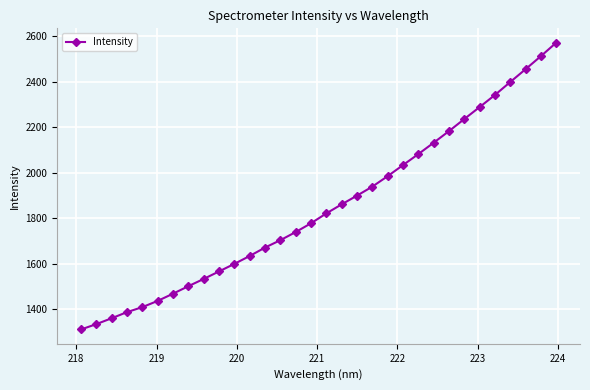

What is the value of the 26th point from the left?

2236.6